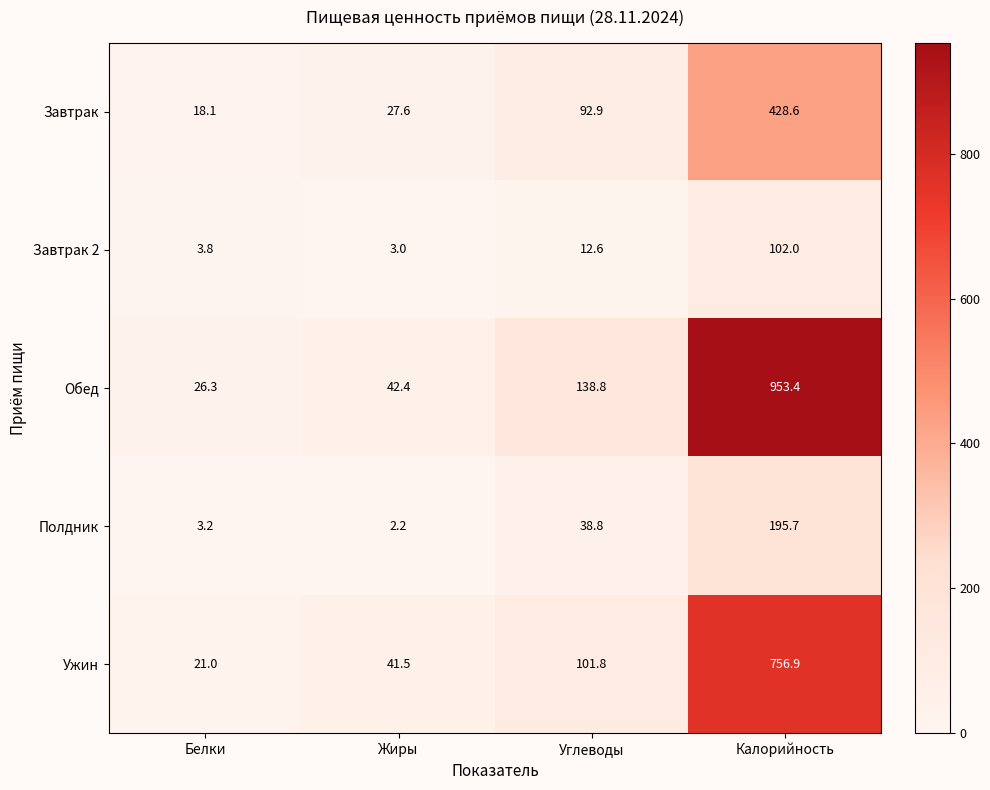

What is the total value across all series at Жиры?

116.7